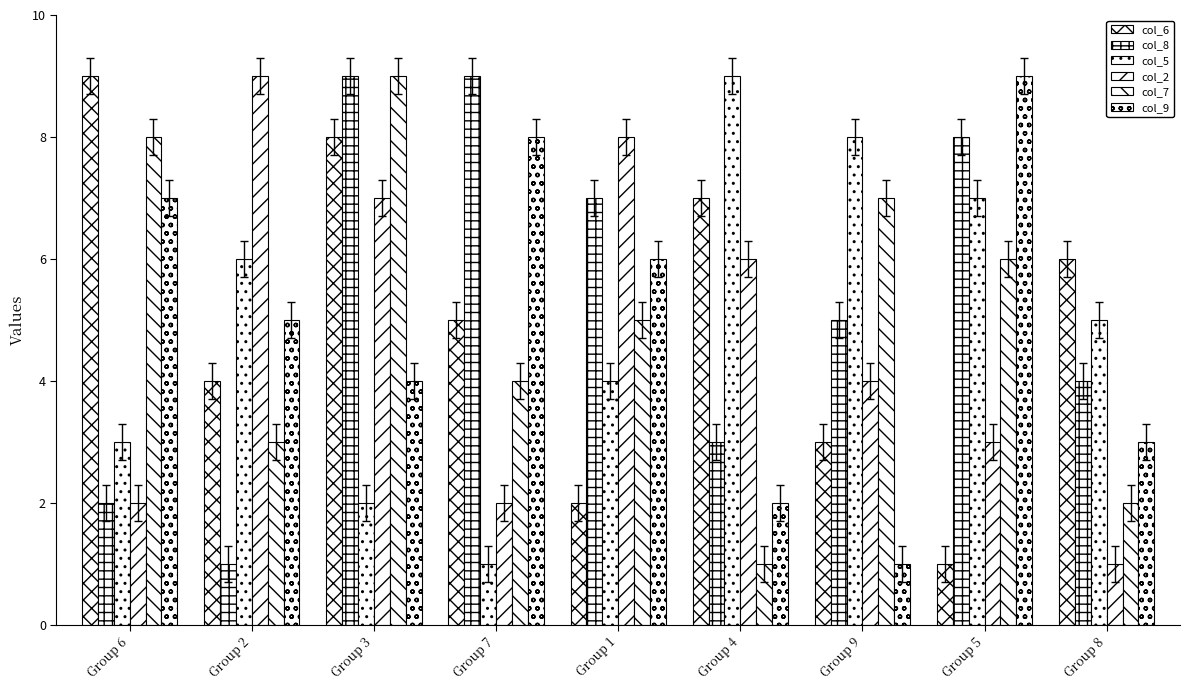

What is the total value across all series at Group 6?

31